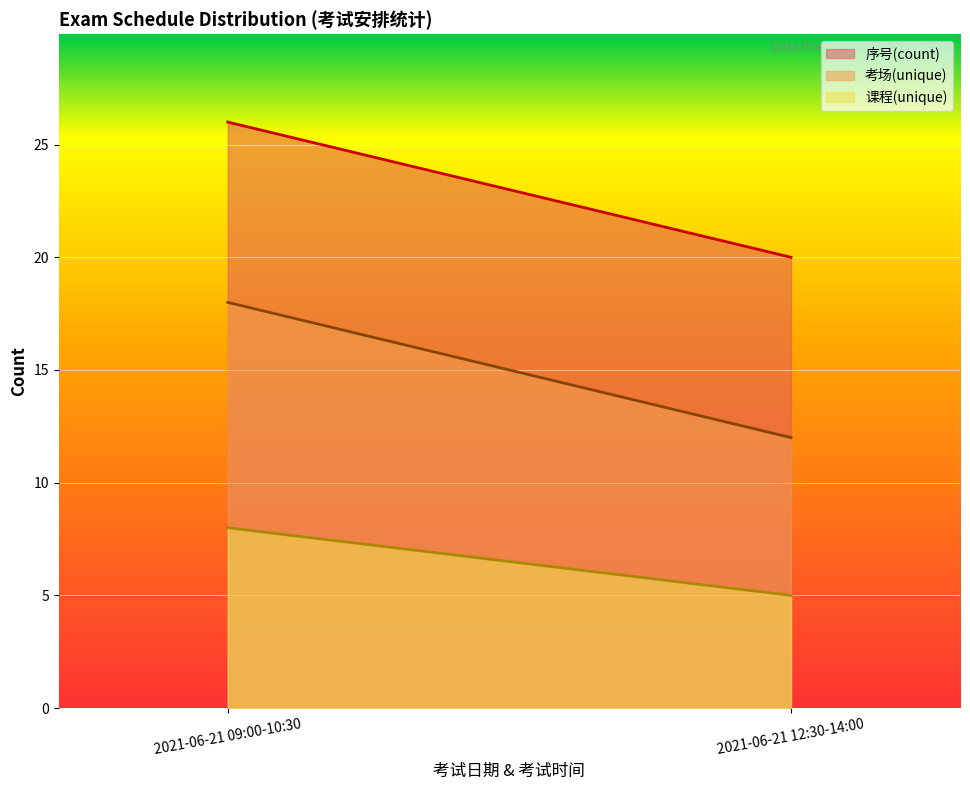

What position from the left is 2021-06-21 09:00-10:30?

1